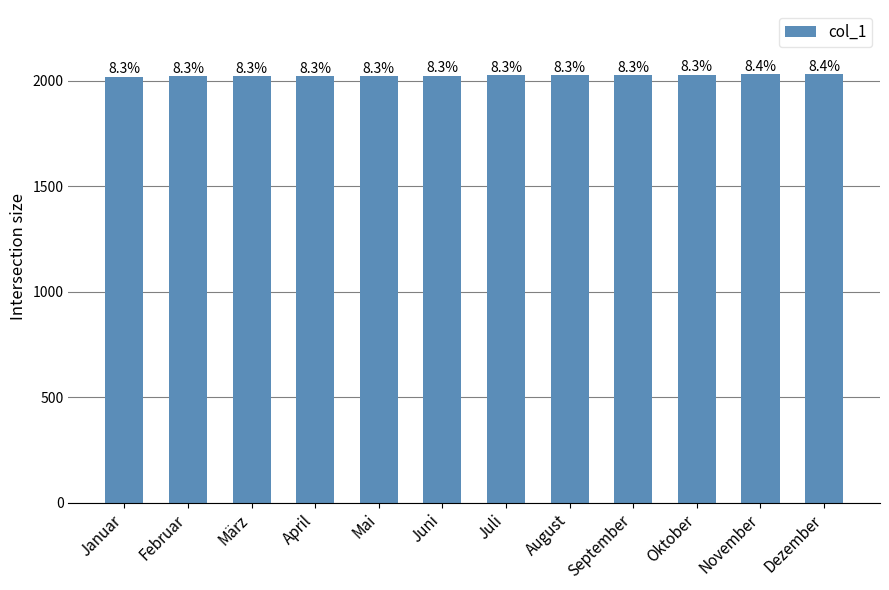

The chart shows a value of 452 at Juli. True or false?

False